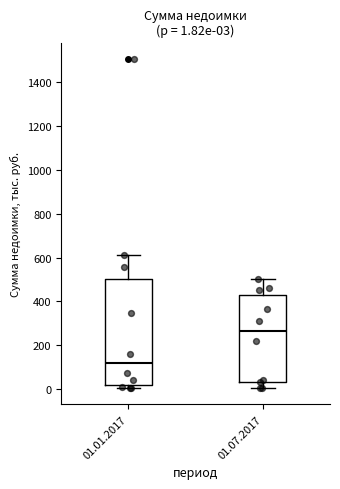

Comparing the boxes themselves (not the whiskers), which one is the tallest?

01.01.2017